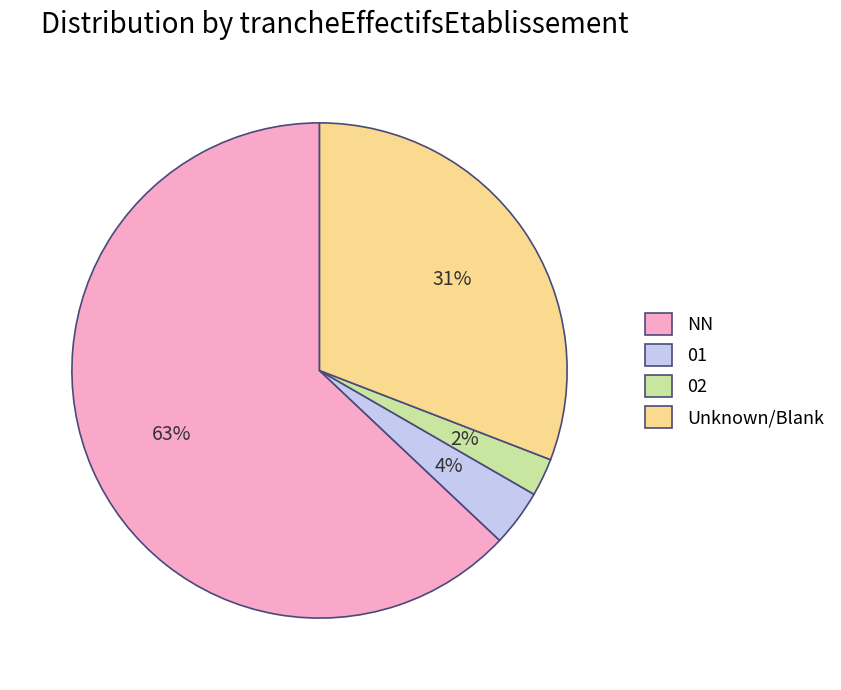

Rank the categories by value from lowest to highest.

02, 01, Unknown/Blank, NN